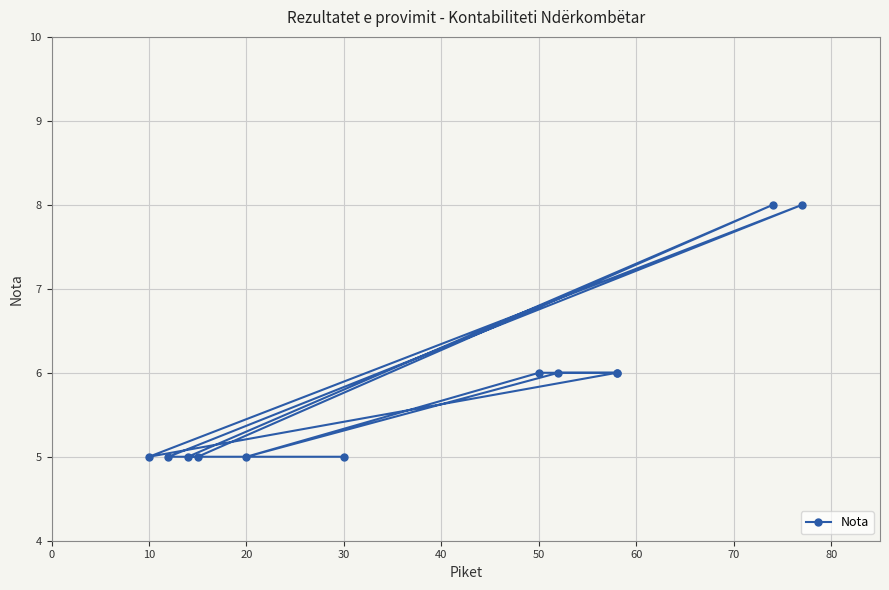

How many distinct data groups are displayed?

1